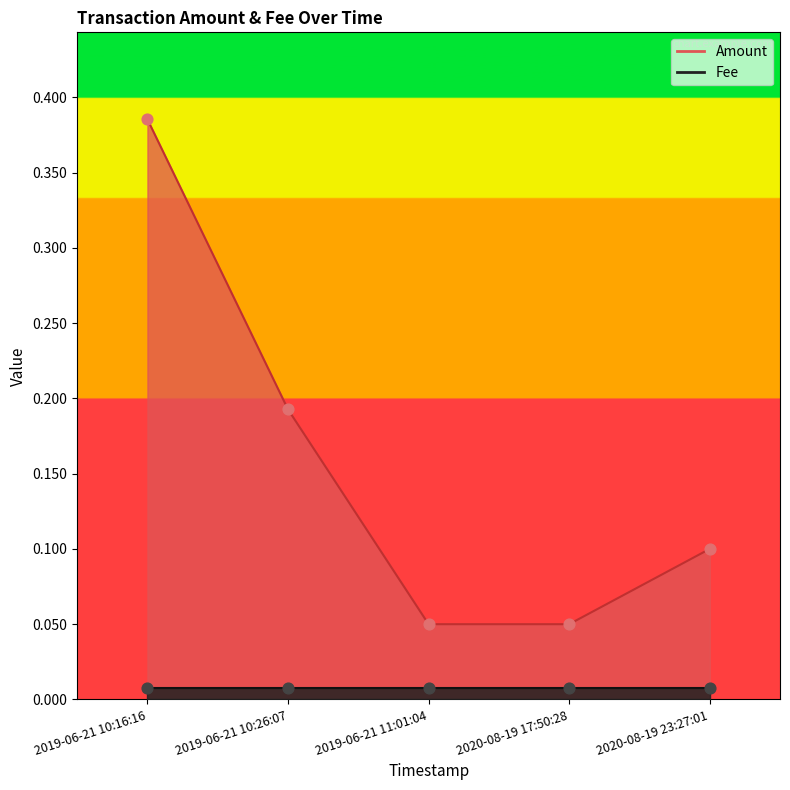

What is the change in value from 2019-06-21 10:16:16 to 2019-06-21 10:26:07?

-0.2